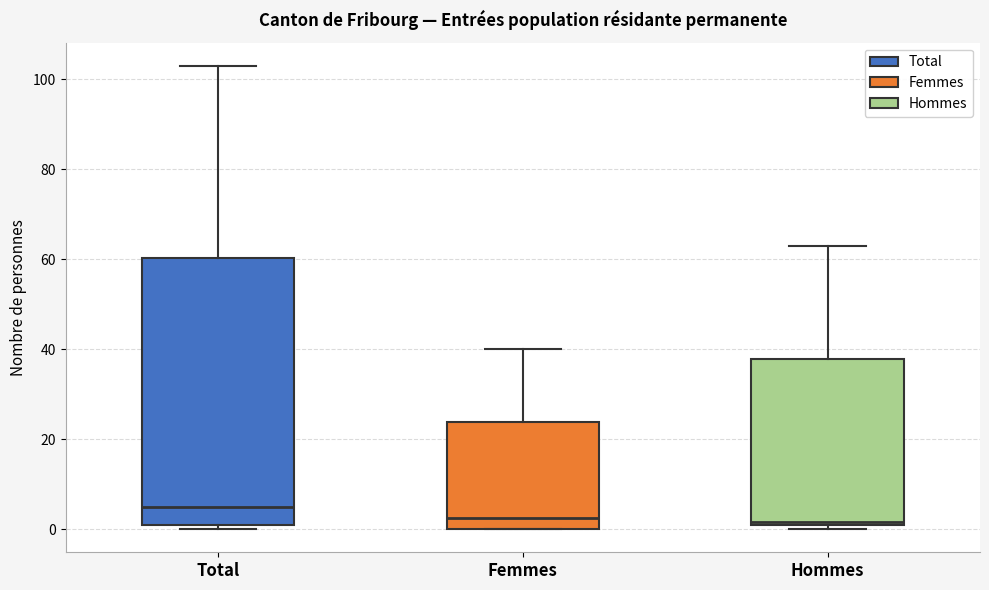

Which box has the highest median line?

Total